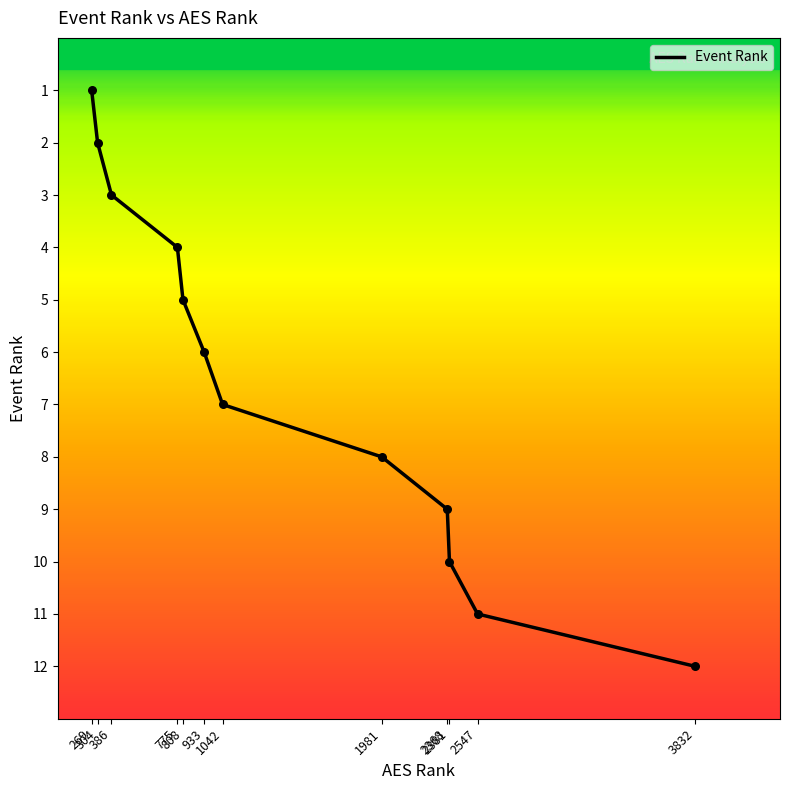

What is the change in value from 304 to 808?

+3